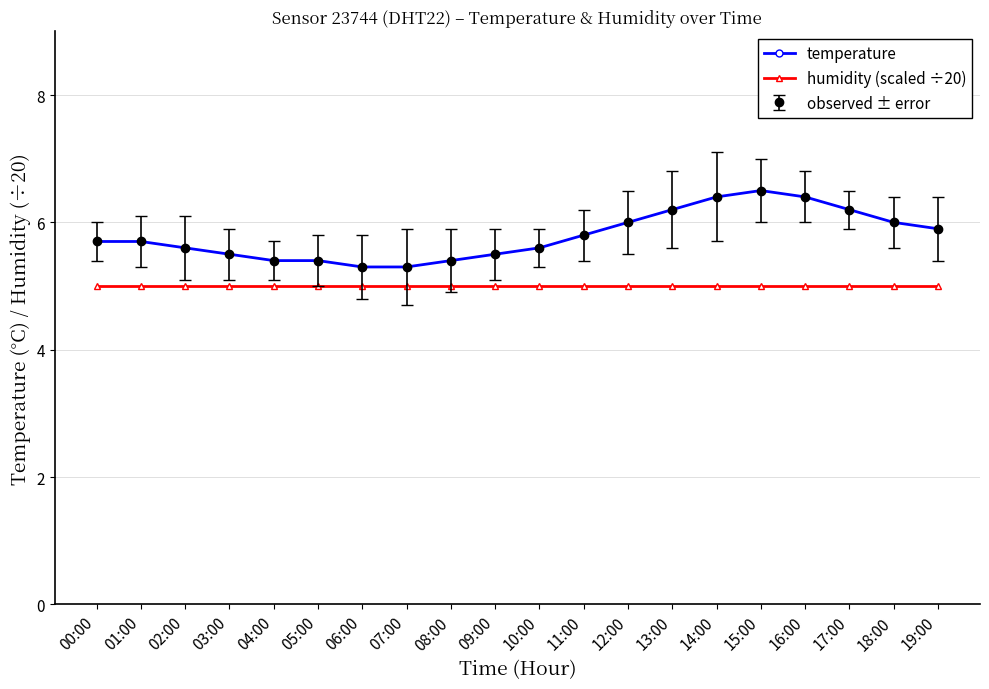

Reading left to right, transcribe all the data shown in this chart.

temperature: 5.7	5.7	5.6	5.5	5.4	5.4	5.3	5.3	5.4	5.5	5.6	5.8	6.0	6.2	6.4	6.5	6.4	6.2	6.0	5.9
humidity (scaled ÷20): 5.0	5.0	5.0	5.0	5.0	5.0	5.0	5.0	5.0	5.0	5.0	5.0	5.0	5.0	5.0	5.0	5.0	5.0	5.0	5.0